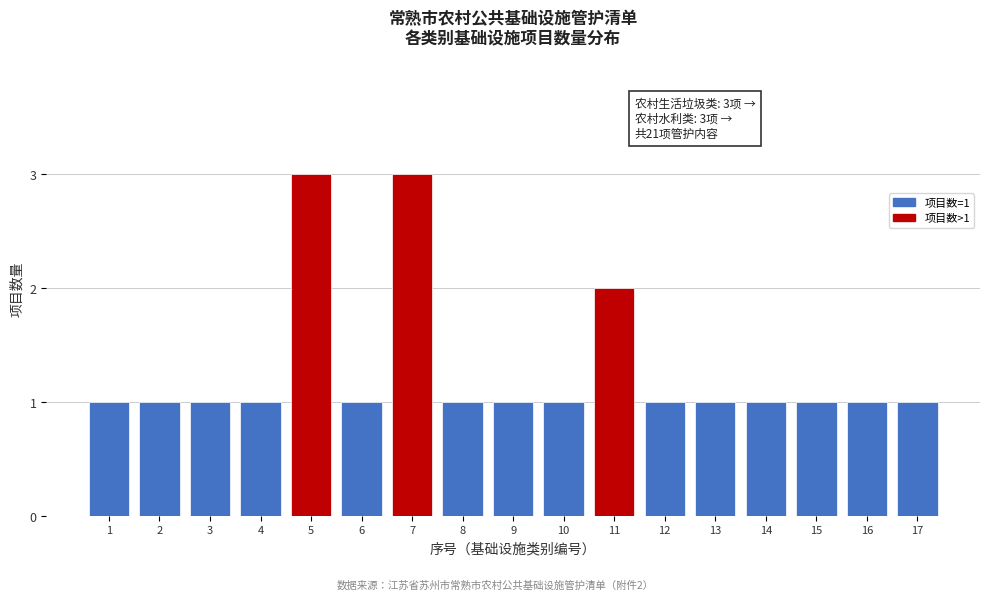

Reading right to left, what are all the values shown in this chart?

1	1	1	1	1	1	2	1	1	1	3	1	3	1	1	1	1